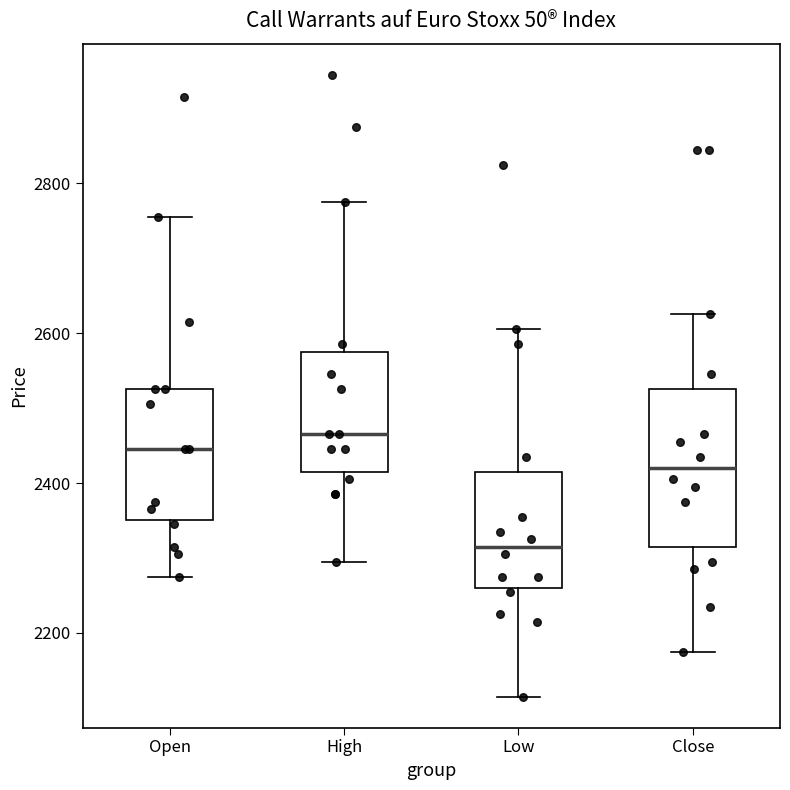

Where is the upper edge of the box for High on the y-axis? The values are not printed on the chart, so give them approximately, as read against the axis.

2580